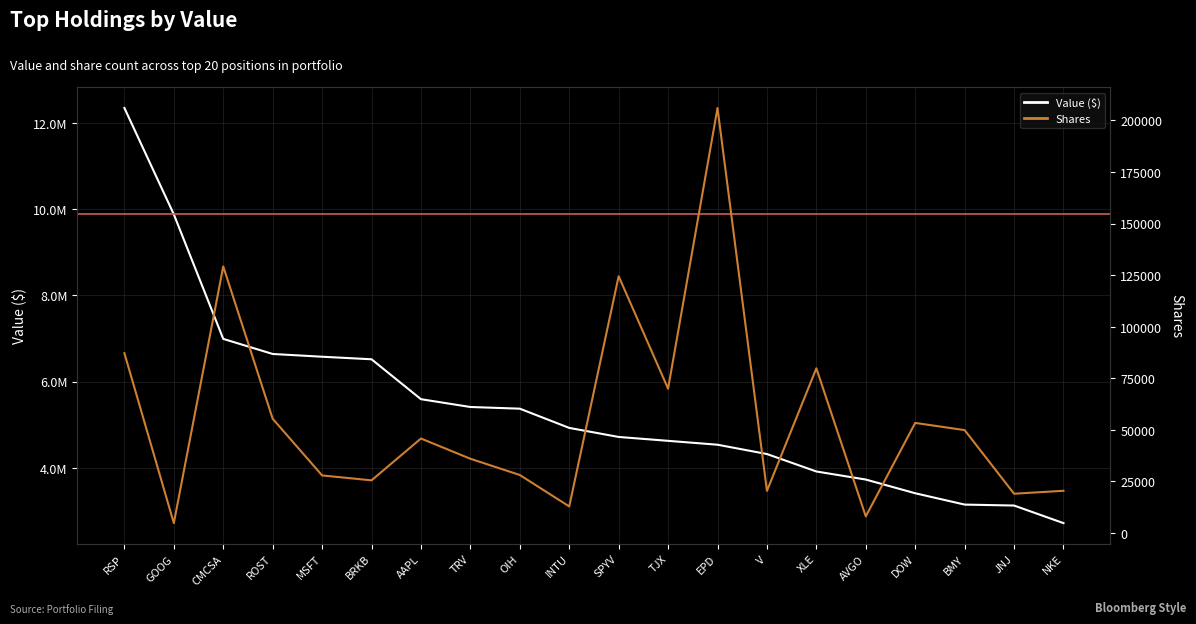

Is this an area chart (filled region under the line)?

No